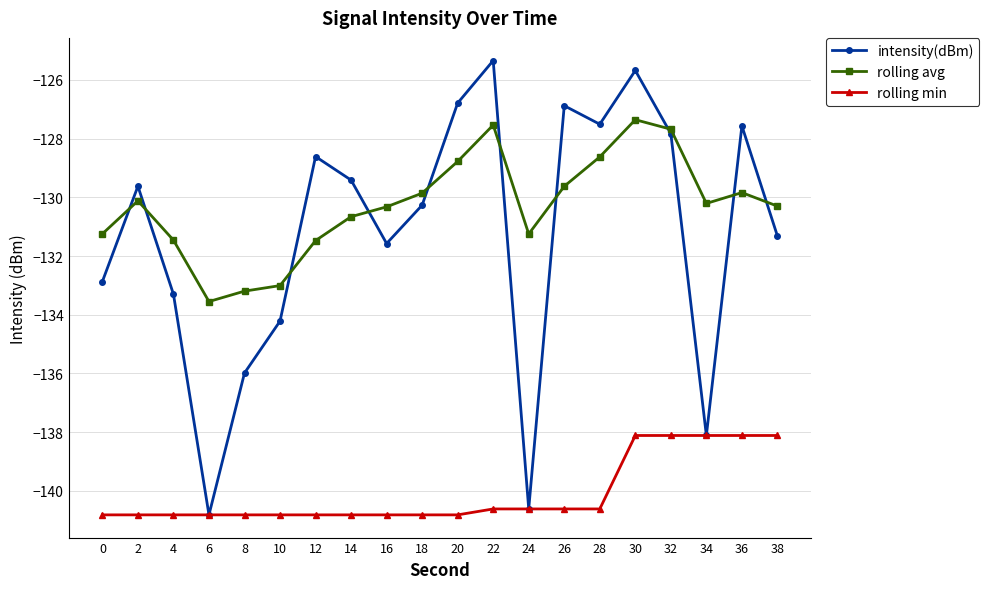

How many interior local valleys does the intensity(dBm) series have?

5